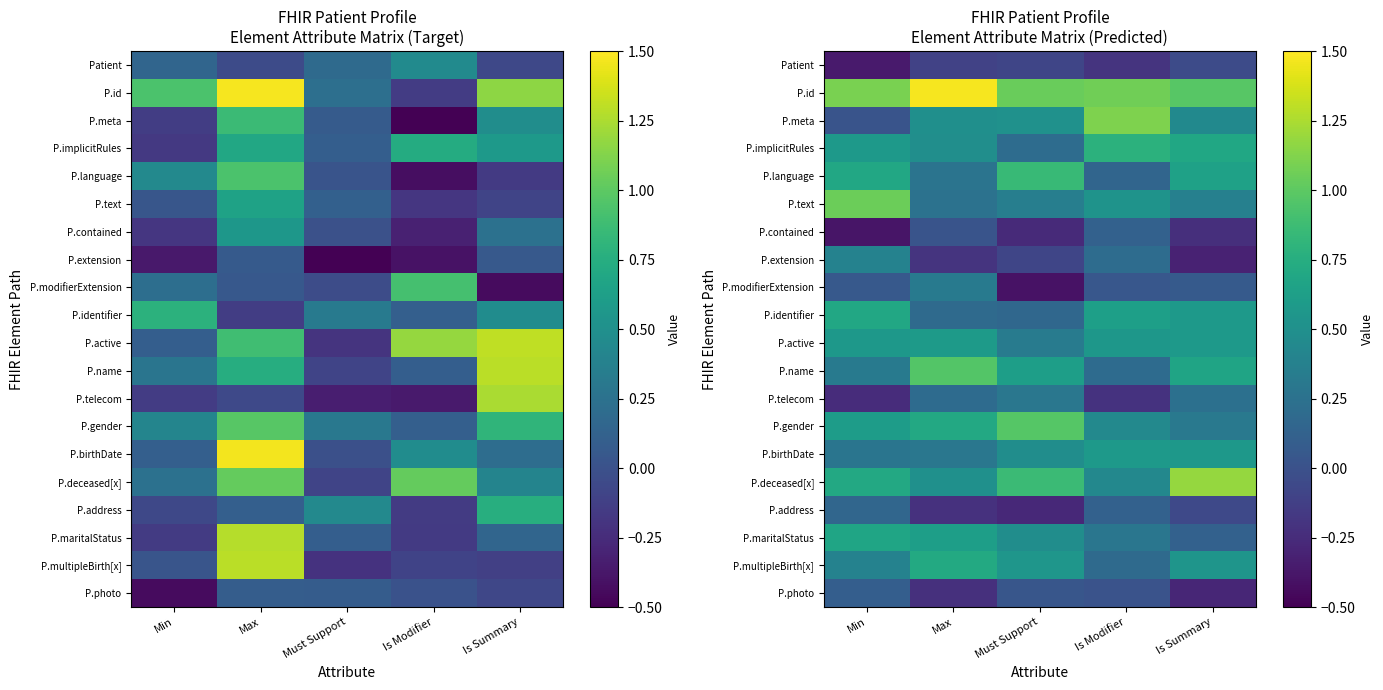

The value of P.implicitRules at Must Support is 0.3. True or false?

False